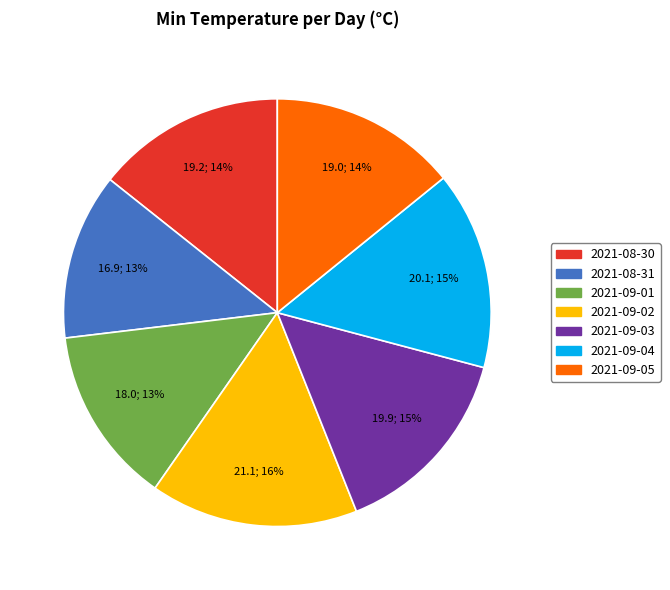

Combined, do 2021-09-02 and 2021-08-31 account for over 50%?

No